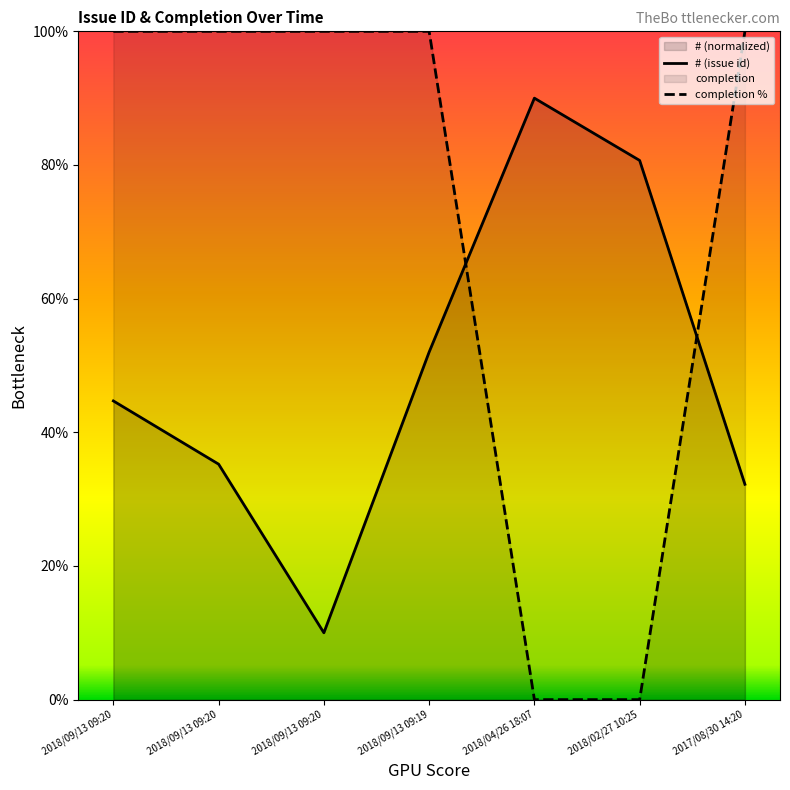

Rank the series by their average value, from highest to lowest.

completion %, # (issue id)